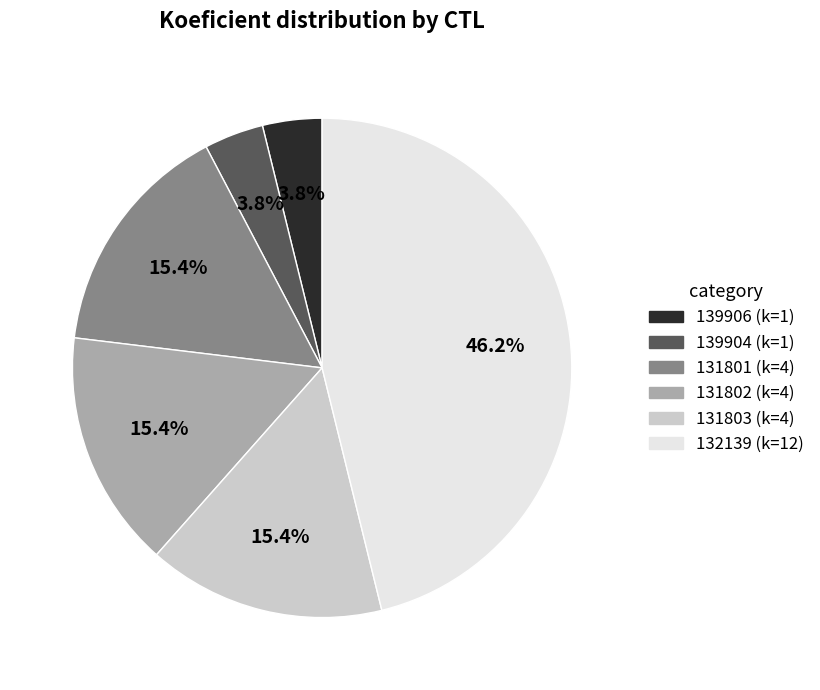

Approximately how many times larger is the value at 131802 compared to 131803?

1.0